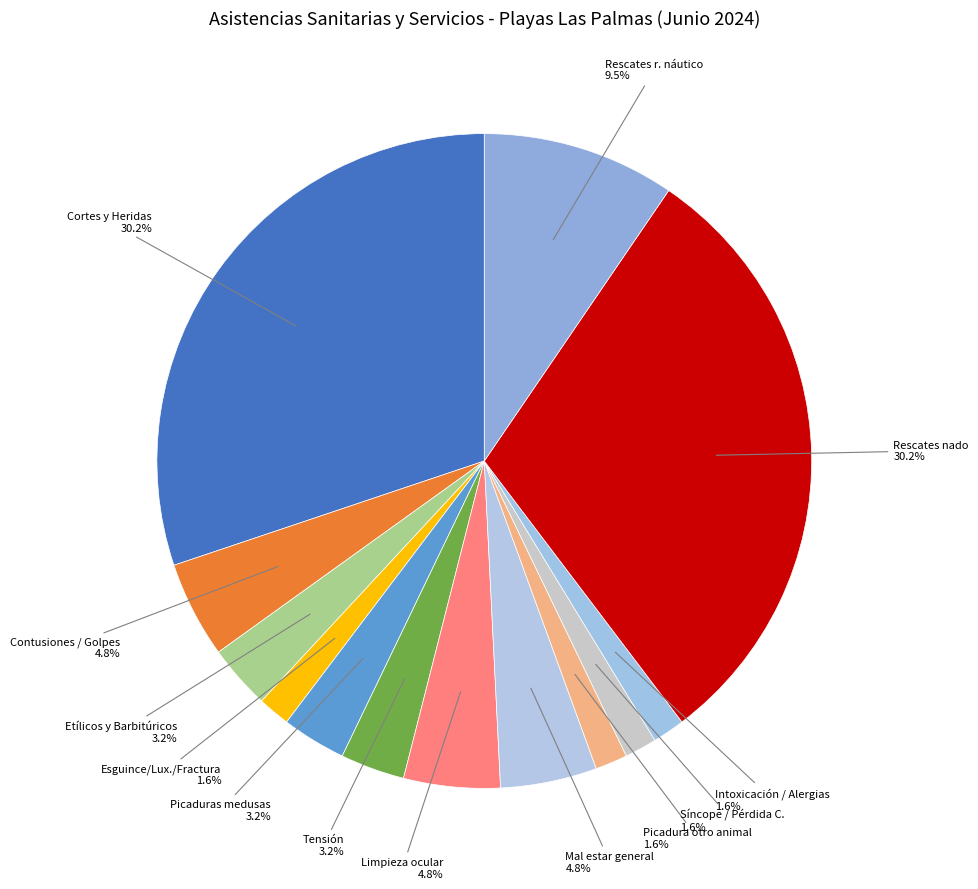

Does Contusiones / Golpes account for over 50% of the chart?

No